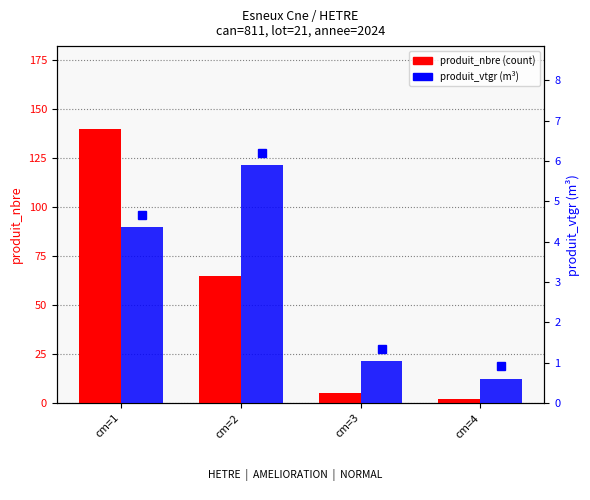

What is the value of the produit_nbre bar at the 2nd from the left?

65.0